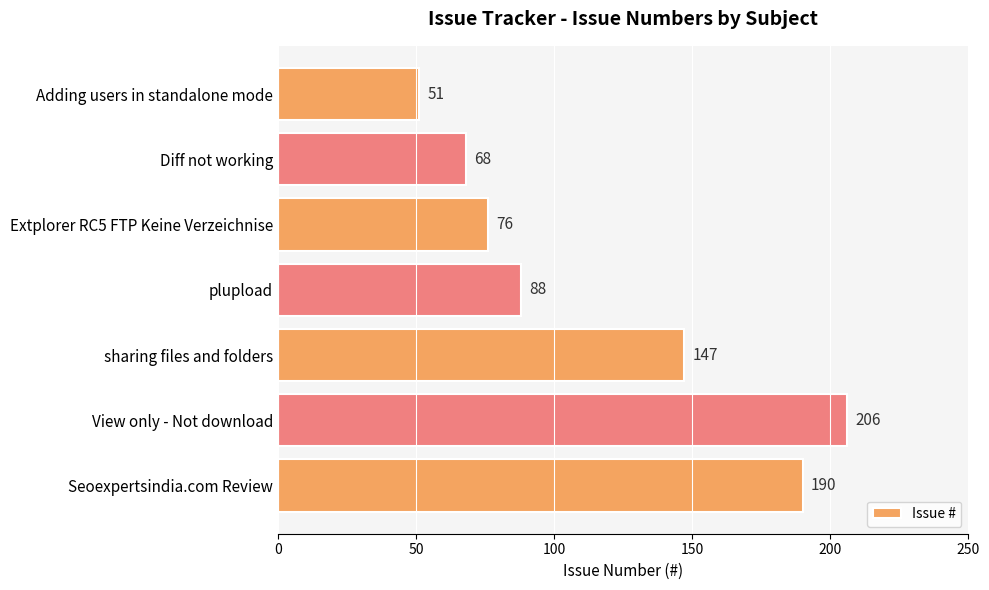

How many bars are there in total?

7